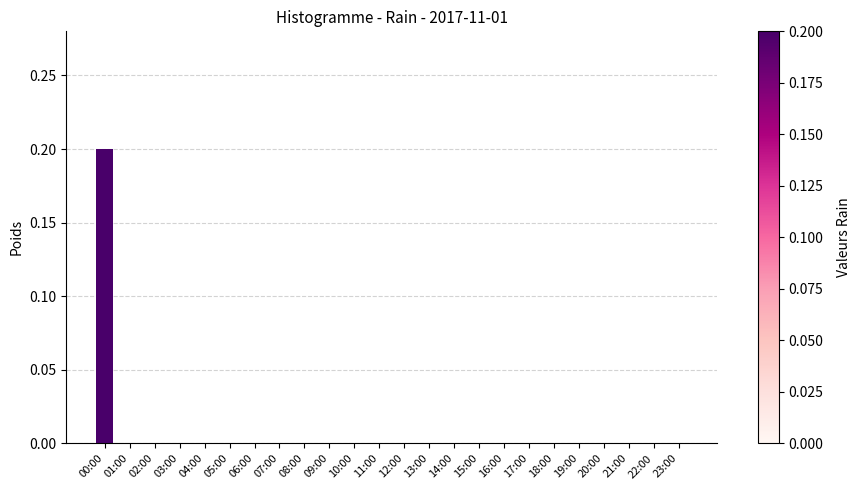

True or false: the data shows 0.2 at 00:00.

True